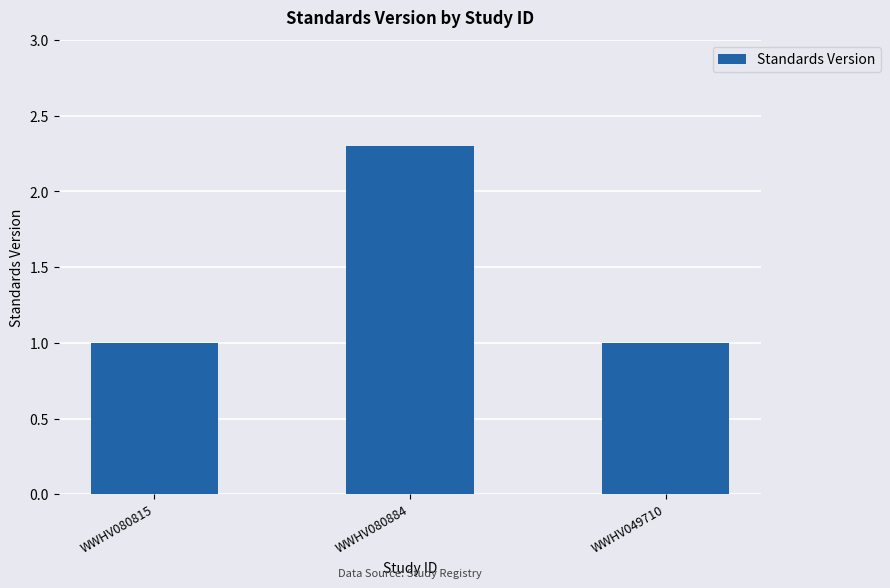

Does the chart contain any negative values?

No